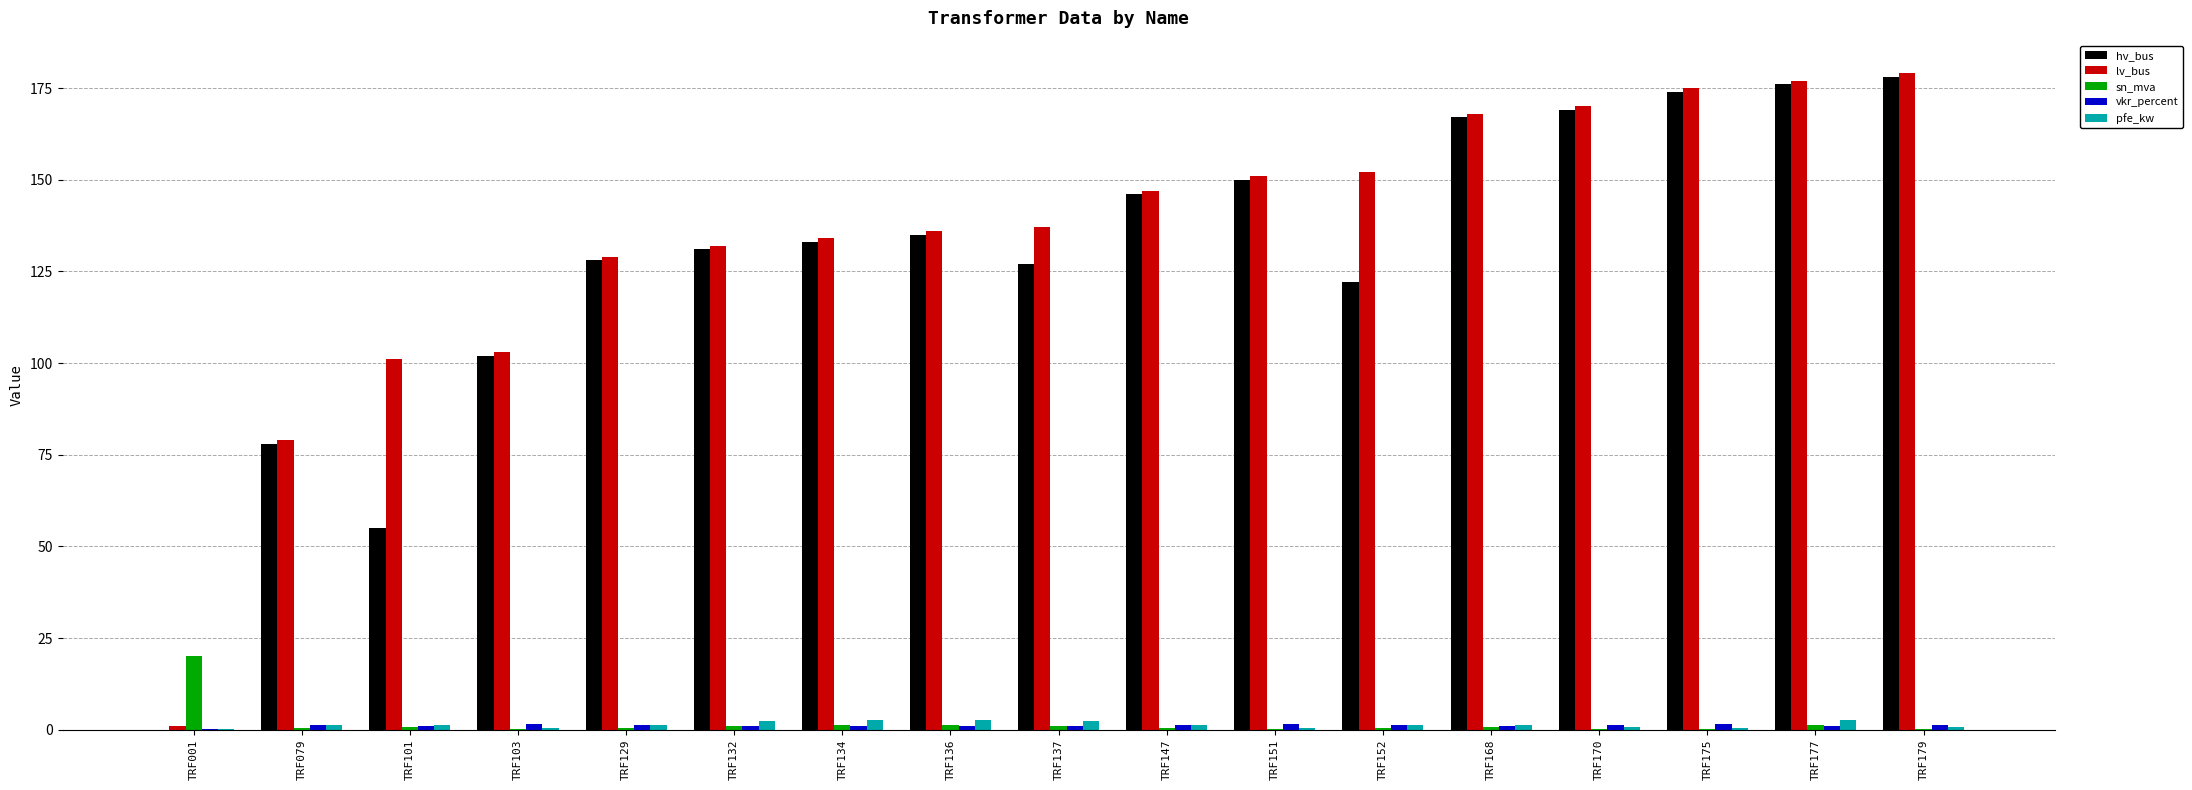

The value of sn_mva at TRF001 is 9.1. True or false?

False